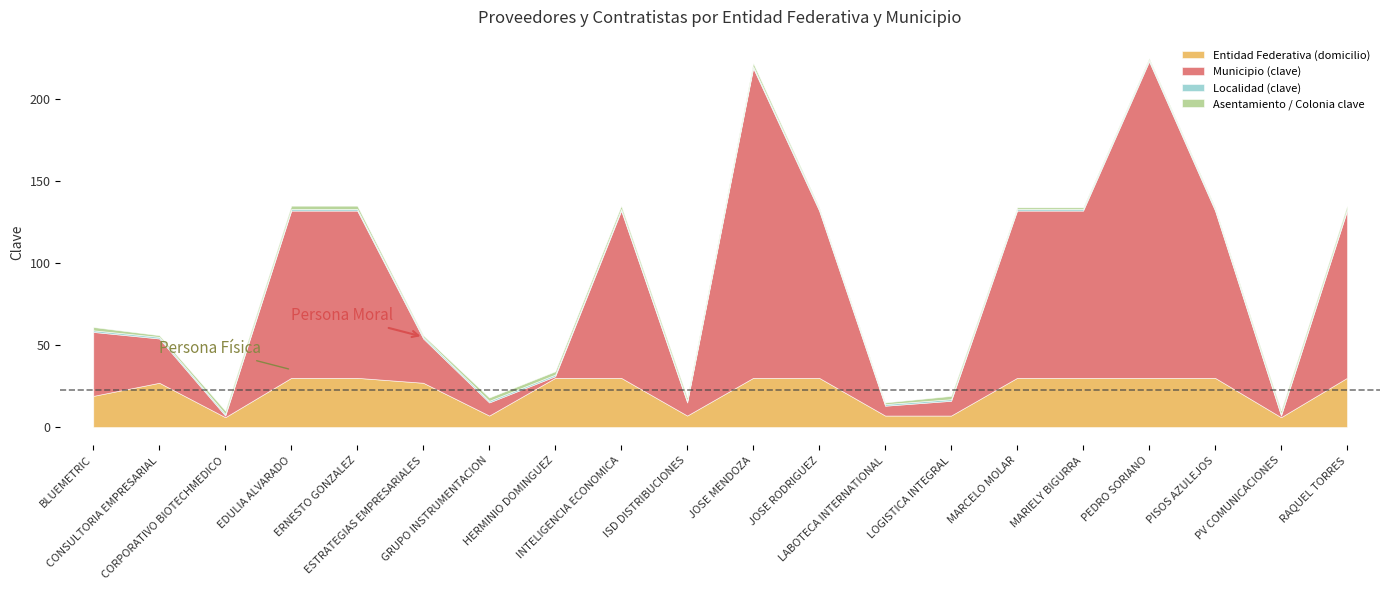

The Asentamiento / Colonia clave series shows 4 at HERMINIO DOMINGUEZ. True or false?

False